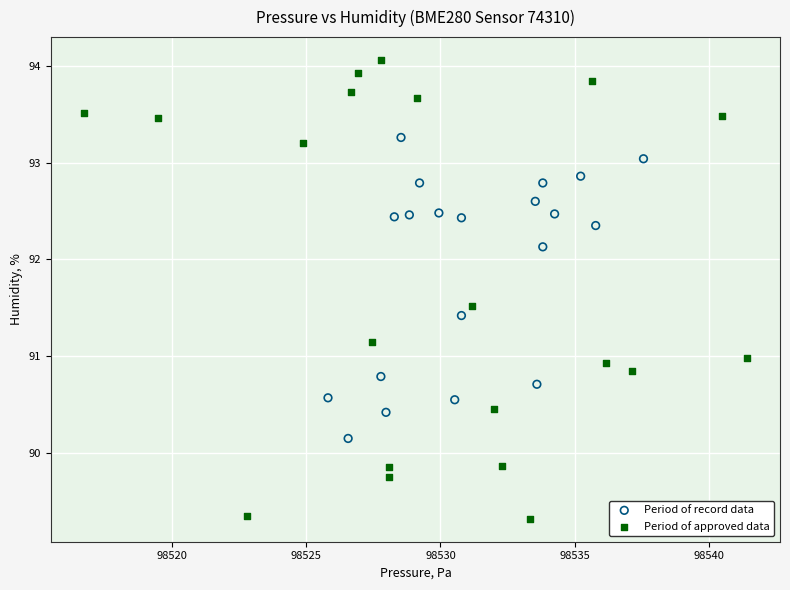

Which series contains the highest Y value?

Period of approved data